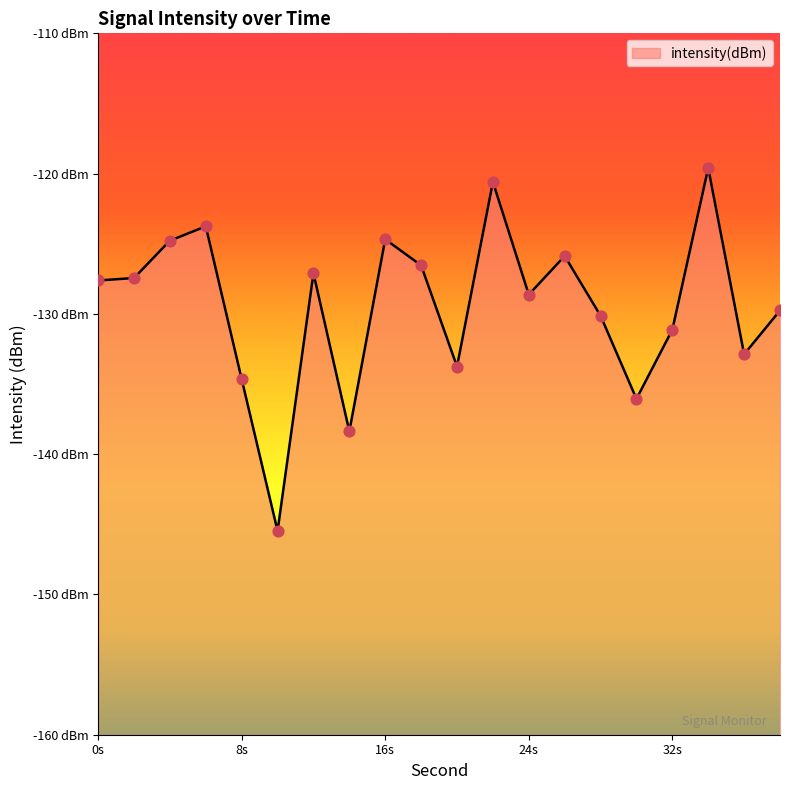

What is the change in value from 6 to 36?

-9.1